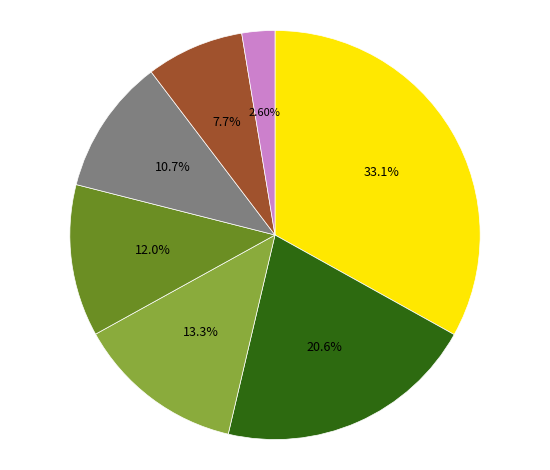

Is there a majority slice in this chart?

No